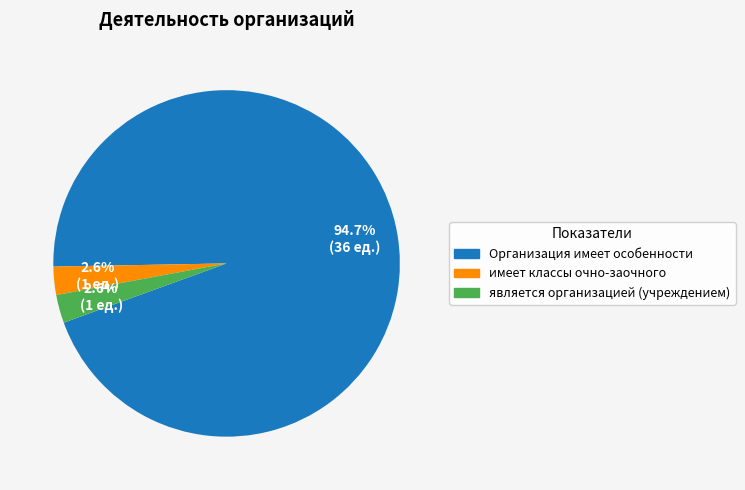

What percentage is the имеет классы очно-заочного slice, to the nearest percent?

3%